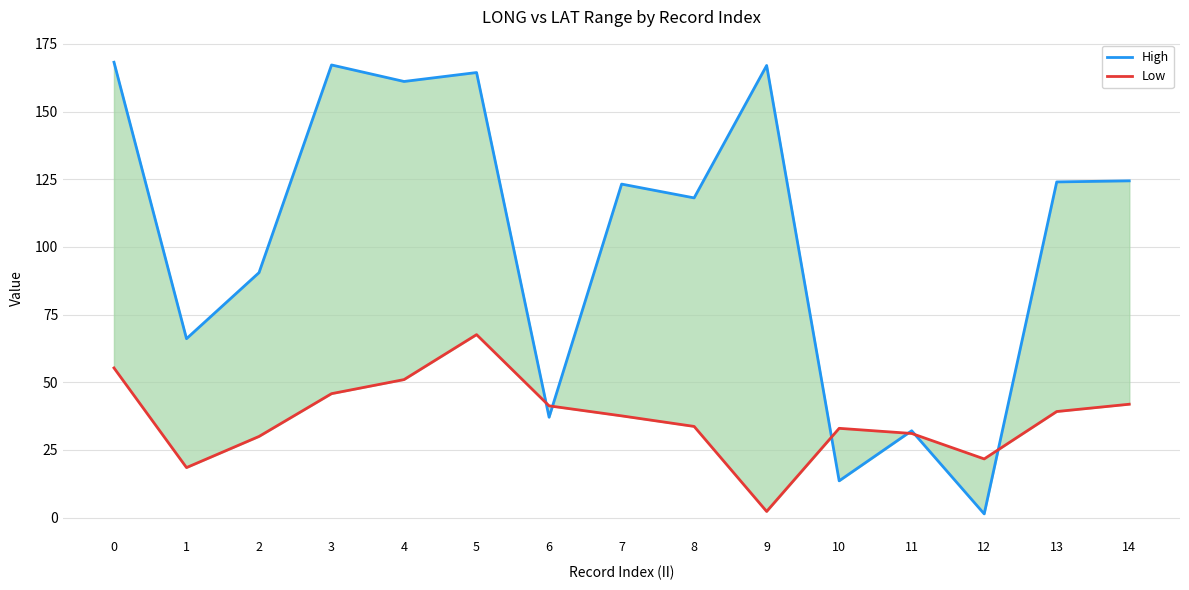

Which label corresponds to the smallest value in the chart?

12